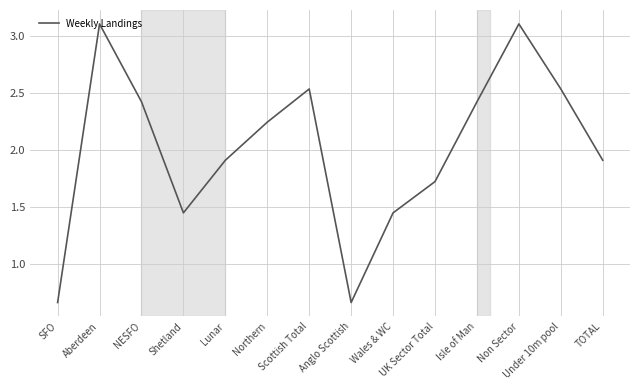

How many values are below 2?

7